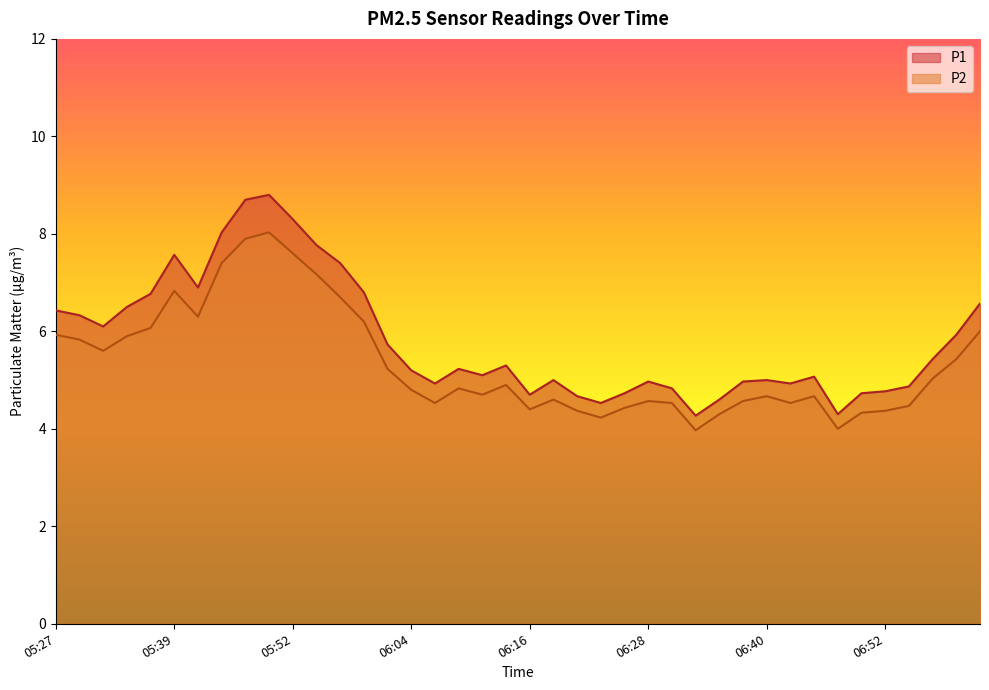

What is the smallest value displayed?

4.0